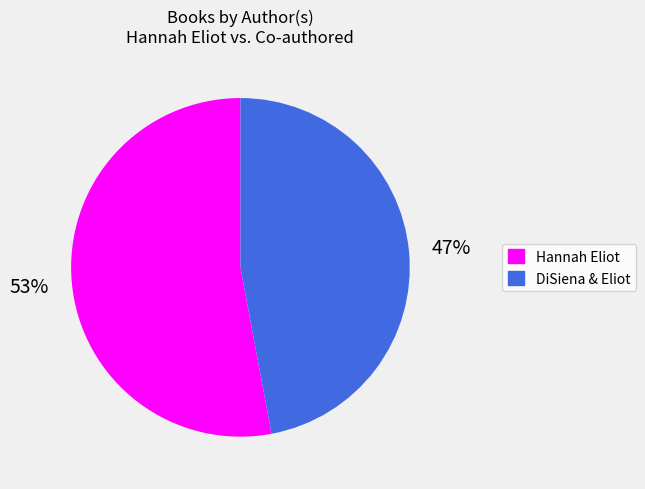

To the nearest percent, what is the average slice percentage?

50%